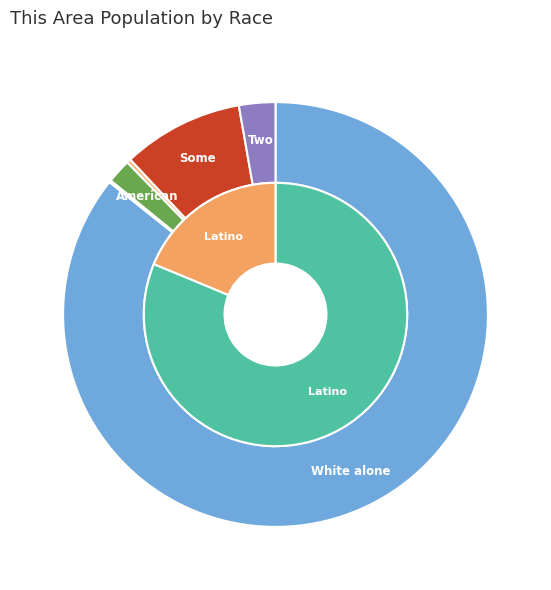

What is the change in value from Asian alone to Two or More Races?

+16